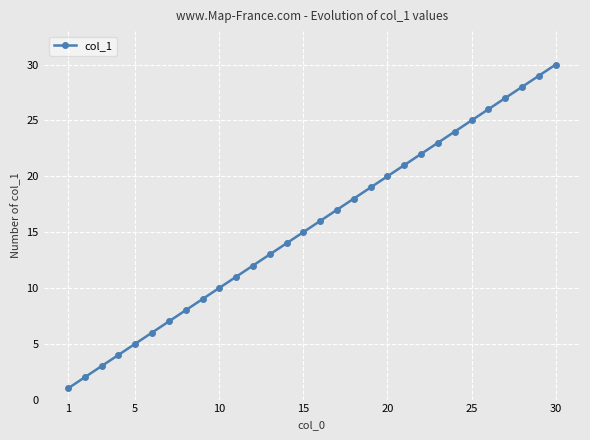

What is the difference between the maximum and minimum values?

29